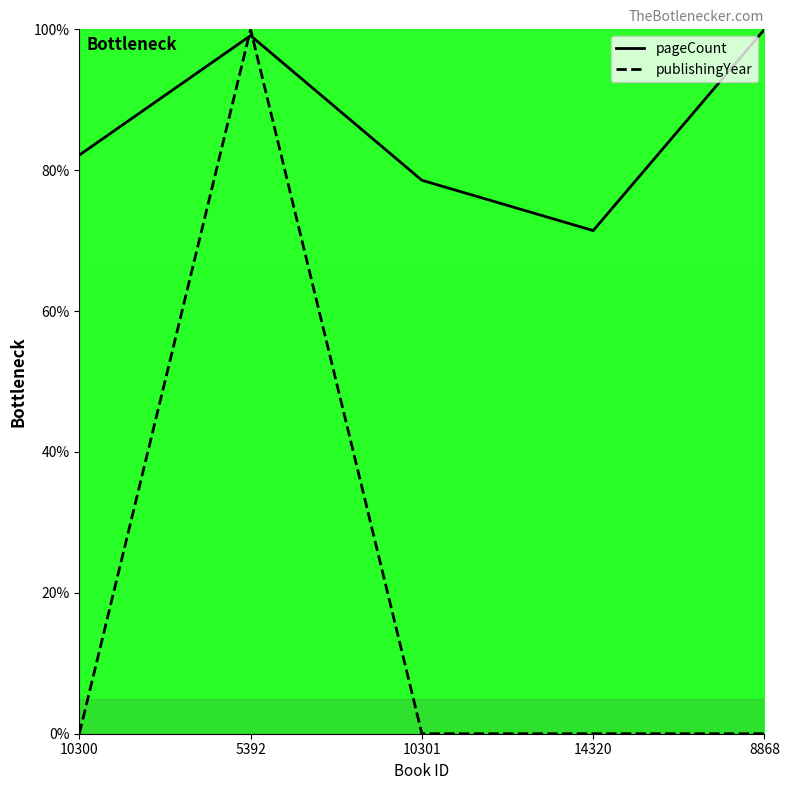

List the labels in order of publishingYear value, smallest first.

10300, 10301, 14320, 8868, 5392